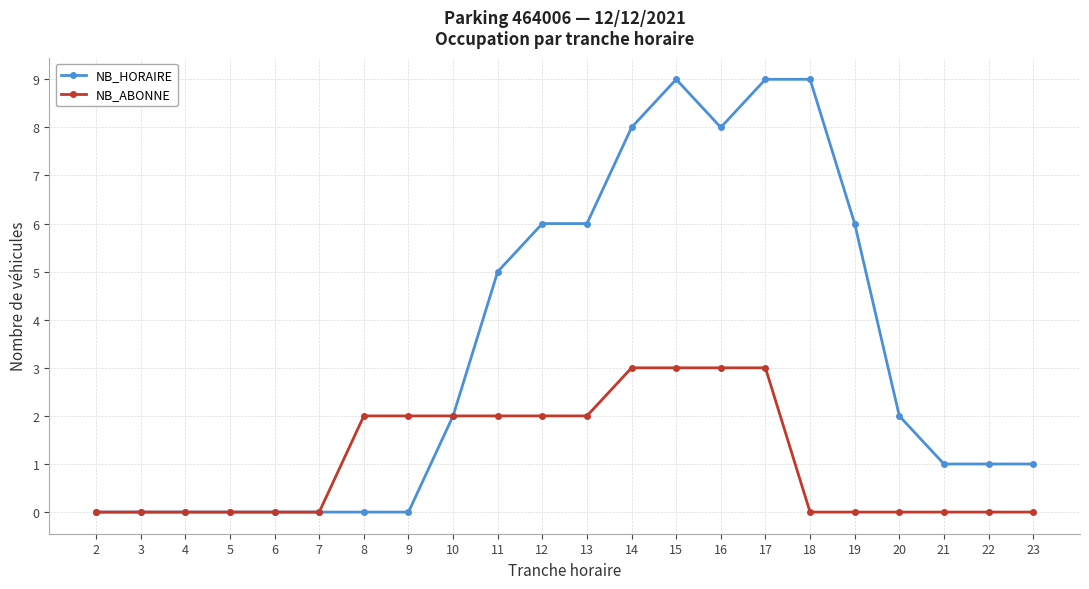

How many series are shown in this chart?

2